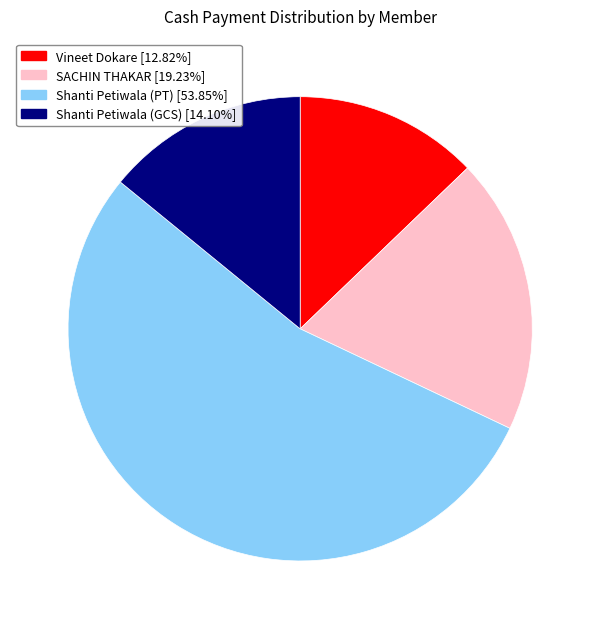

Between Shanti Petiwala (PT) and Vineet Dokare, which is larger?

Shanti Petiwala (PT)